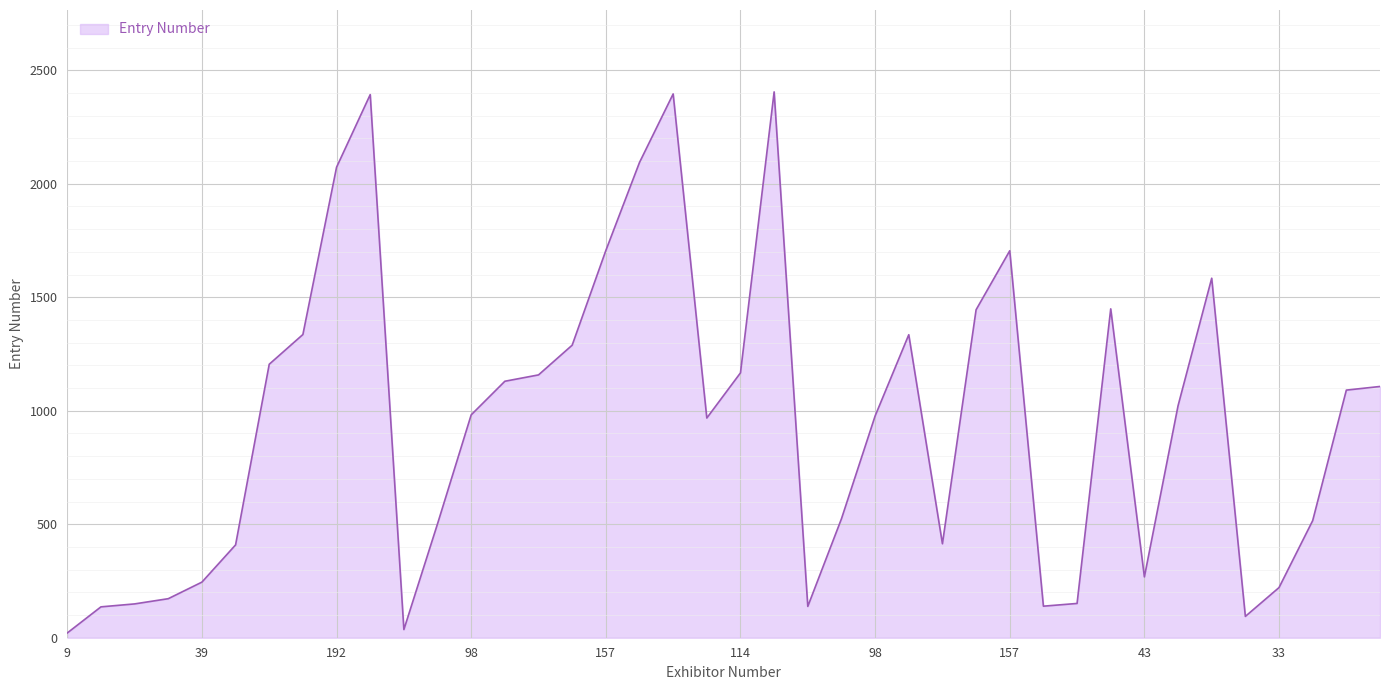

What is the maximum value shown in the chart?

2405